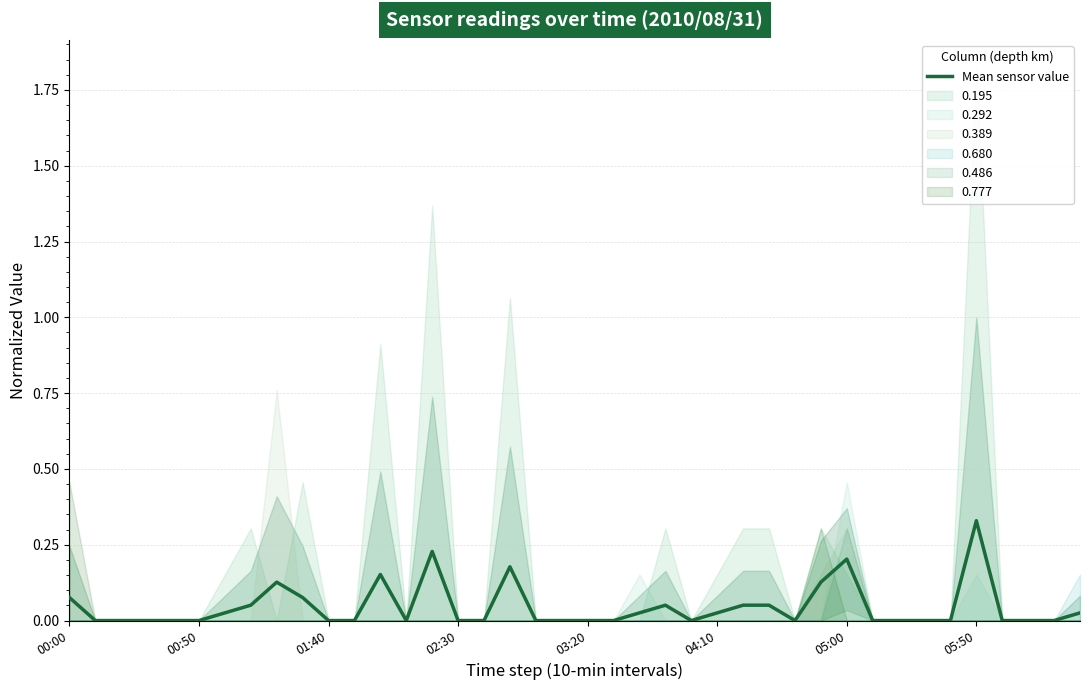

Which category has the highest value in the Mean sensor value series?

05:50